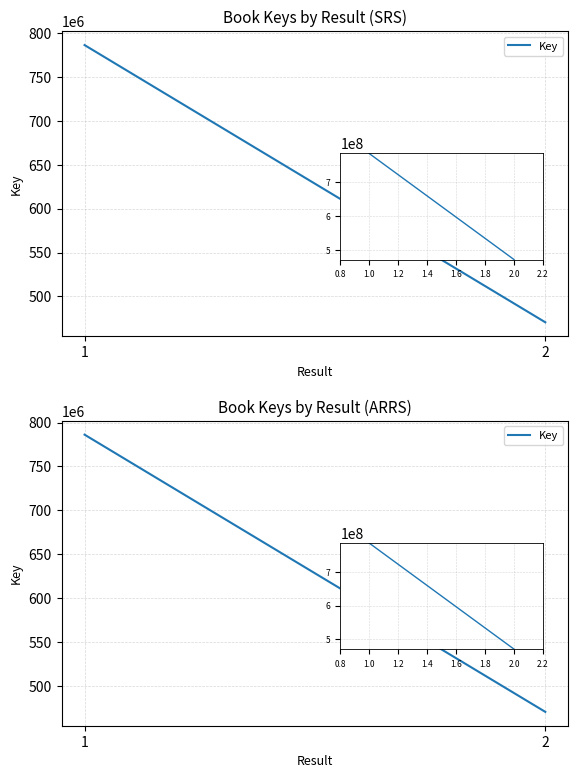

What is the maximum value shown in the chart?

786222331